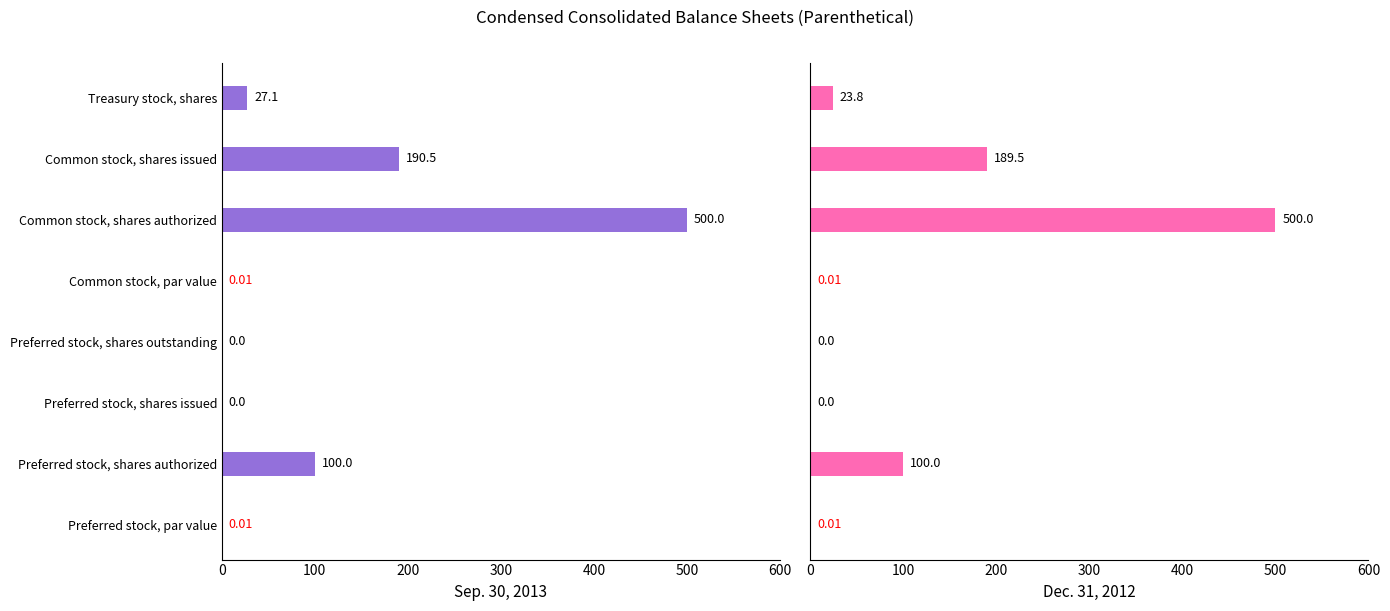

True or false: Dec. 31, 2012 has a value of 500.0 at Common stock, shares authorized.

True